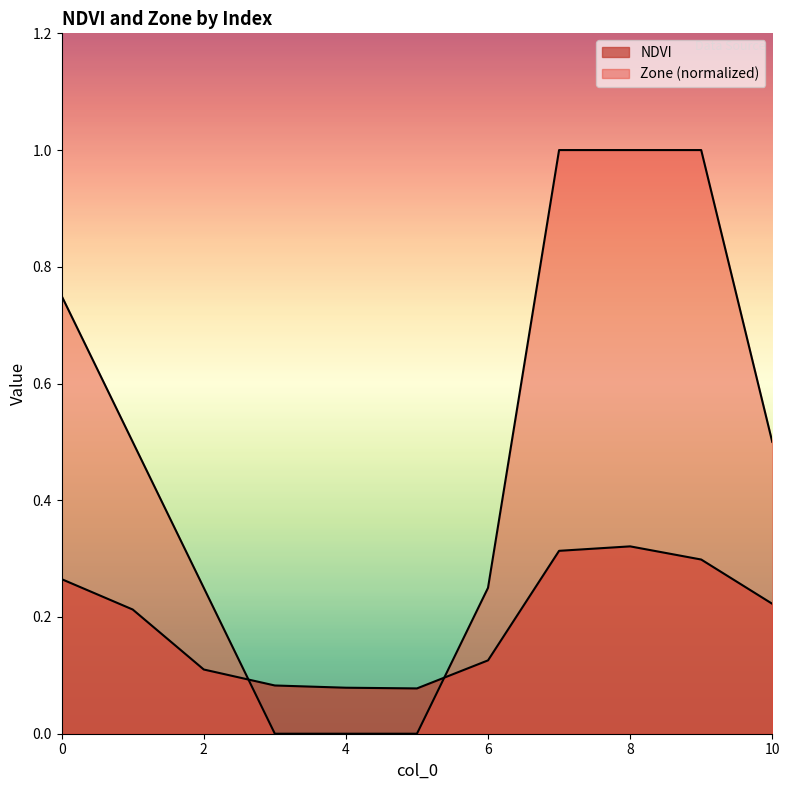

At which category does NDVI reach its first local peak?

8